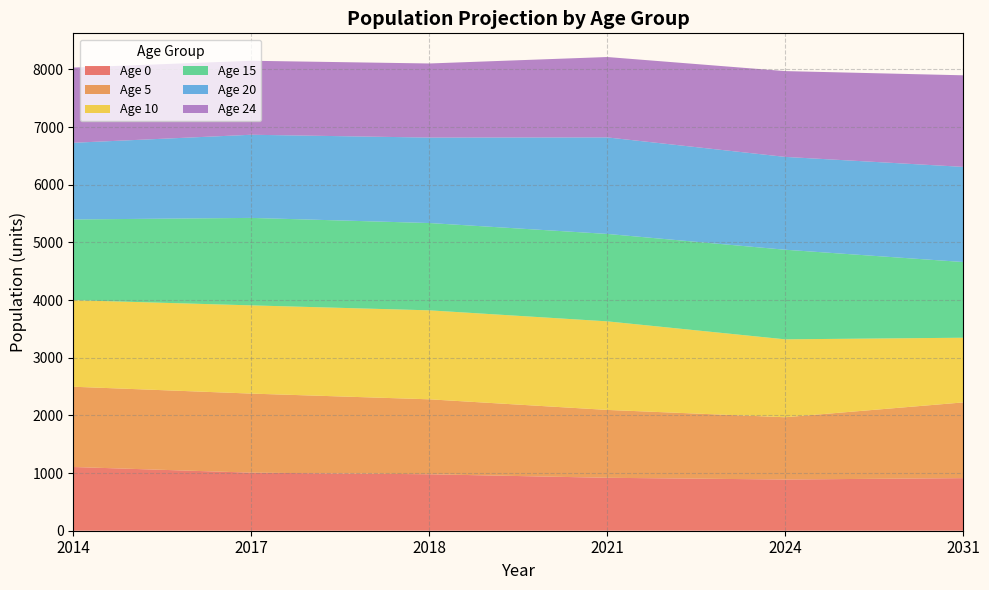

What is the minimum value for Age 0?

888